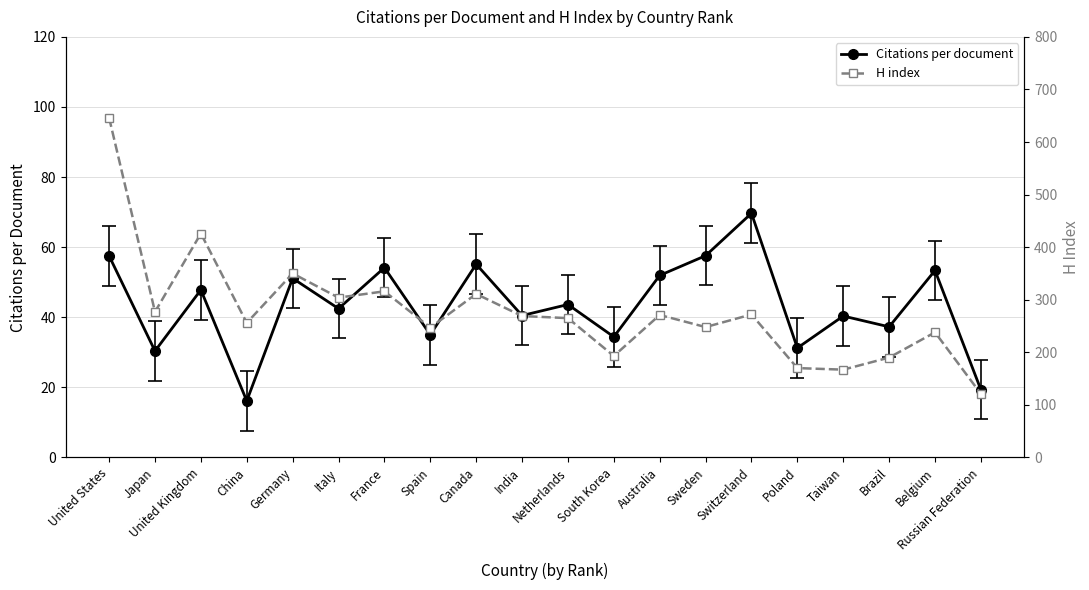

What is the sum of the H index values at India and United Kingdom?

695.0